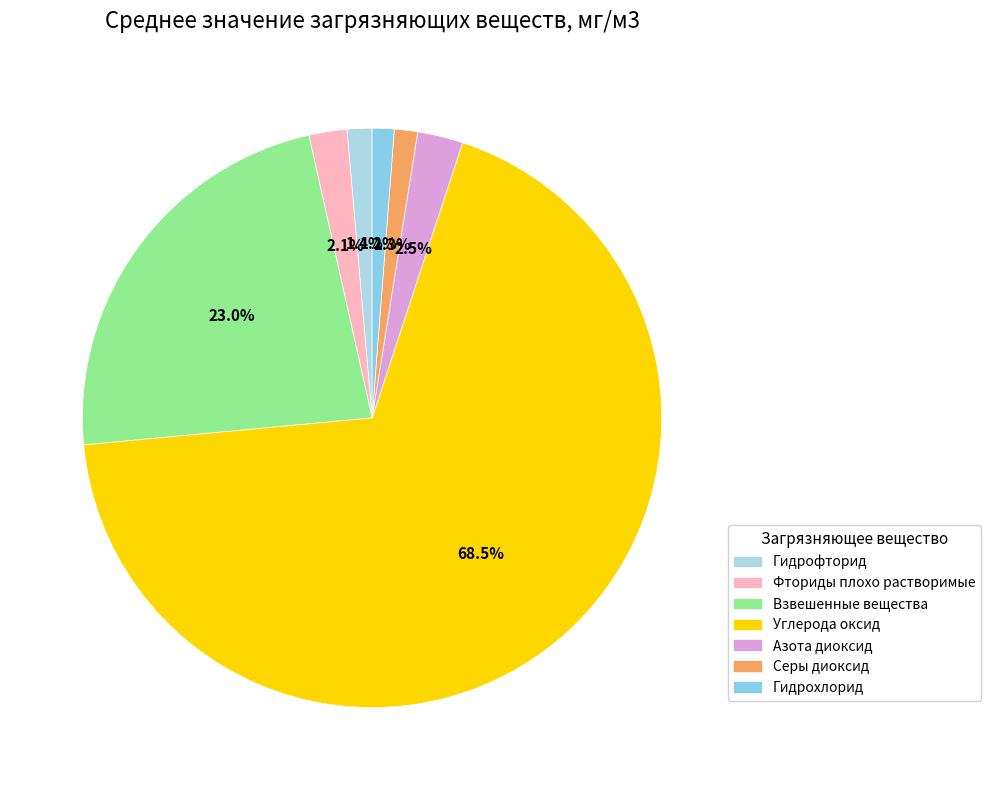

What percentage is NOT represented by Взвешенные вещества?

77.0%